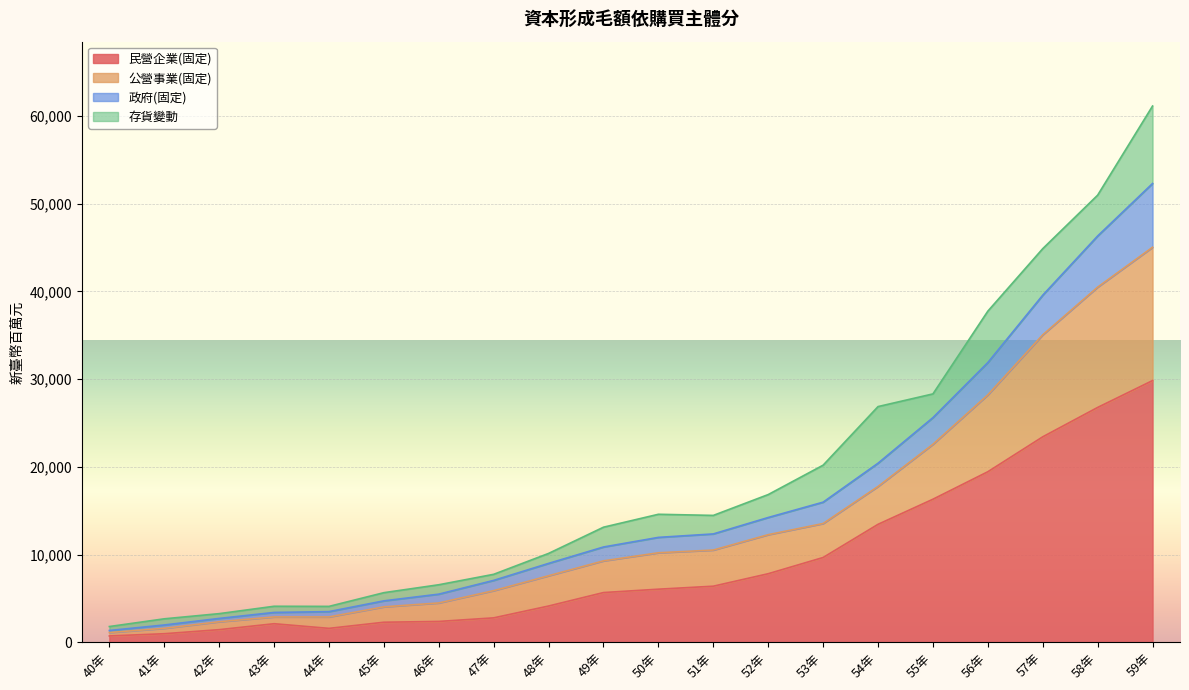

At which category is the sum across all series the highest?

59年